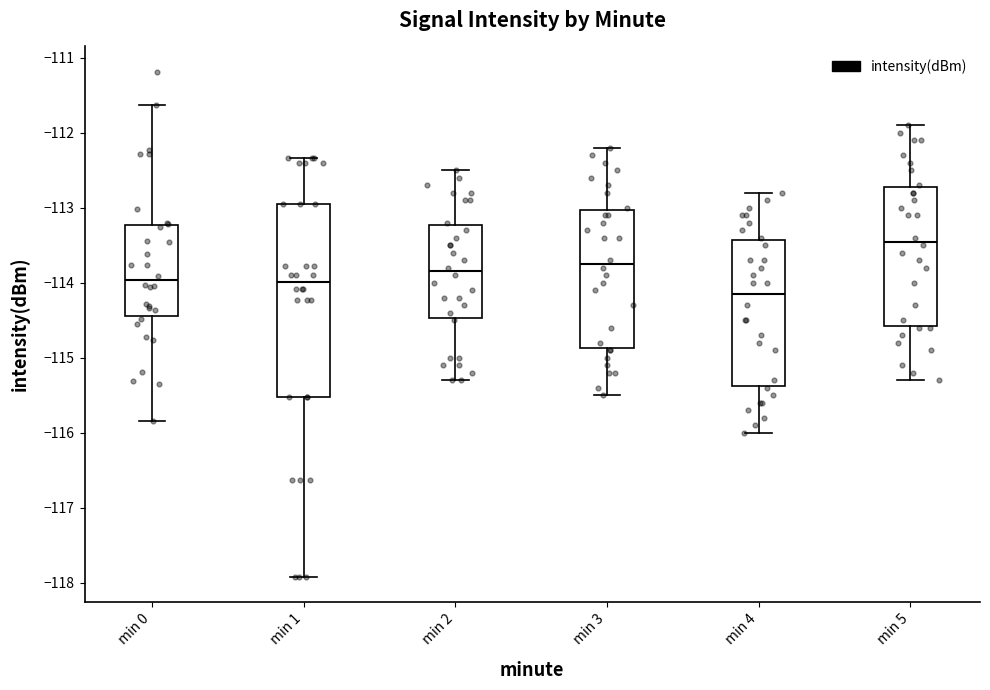

Which box is the tallest, from its lower edge to its upper edge?

min 1